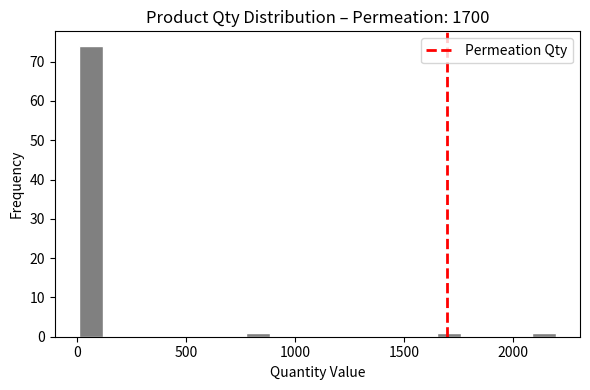

Around what value on the x-axis is the tallest bar? Give the approximate position of its centre, as read against the axis.

50